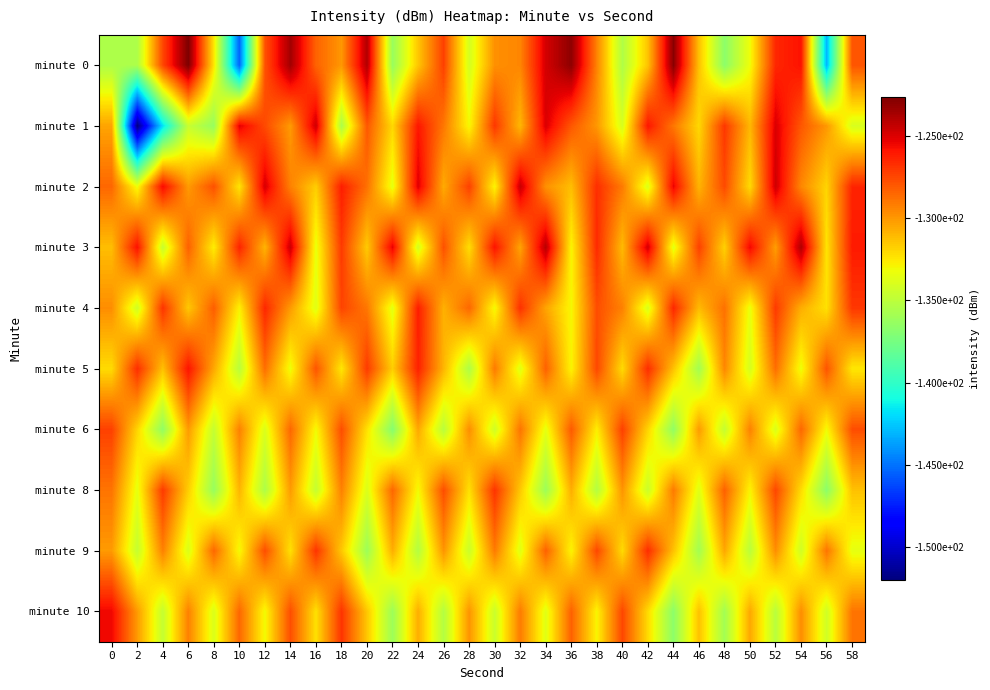

Reading right to left, what are all the values shown in this chart?

minute 0: 58=-127.9	56=-143.0	54=-125.9	52=-126.5	50=-133.2	48=-136.7	46=-131.3	44=-122.9	42=-131.4	40=-135.4	38=-129.4	36=-123.0	34=-124.8	32=-129.5	30=-129.8	28=-134.1	26=-127.3	24=-131.5	22=-136.3	20=-123.9	18=-130.0	16=-128.4	14=-123.5	12=-127.9	10=-145.4	8=-132.4	6=-122.6	4=-127.5	2=-135.6	0=-135.5
minute 1: 58=-134.0	56=-130.0	54=-128.0	52=-125.0	50=-131.0	48=-127.0	46=-132.0	44=-129.0	42=-126.0	40=-134.0	38=-130.0	36=-128.0	34=-125.0	32=-131.0	30=-127.0	28=-133.0	26=-129.0	24=-126.0	22=-132.0	20=-128.0	18=-135.6	16=-124.7	14=-130.1	12=-127.6	10=-125.2	8=-136.3	6=-134.6	4=-141.8	2=-152.0	0=-130.4
minute 2: 58=-126.4	56=-131.9	54=-129.5	52=-124.7	50=-132.1	48=-127.6	46=-130.9	44=-125.4	42=-133.8	40=-129.1	38=-126.7	36=-131.2	34=-129.8	32=-124.5	30=-132.9	28=-127.3	26=-130.6	24=-125.1	22=-133.5	20=-128.8	18=-126.2	16=-131.7	14=-129.3	12=-124.9	10=-132.4	8=-127.8	6=-130.1	4=-125.6	2=-133.2	0=-128.5
minute 3: 58=-126.1	56=-132.4	54=-123.9	52=-130.2	50=-125.5	48=-131.8	46=-127.3	44=-133.6	42=-124.8	40=-131.1	38=-126.6	36=-132.9	34=-124.1	32=-130.4	30=-125.9	28=-132.2	26=-127.8	24=-134.1	22=-125.3	20=-131.6	18=-127.1	16=-133.4	14=-124.6	12=-130.9	10=-126.4	8=-132.7	6=-128.3	4=-134.6	2=-125.8	0=-131.2
minute 4: 58=-127.0	56=-132.3	54=-130.7	52=-127.1	50=-133.4	48=-128.8	46=-131.1	44=-126.5	42=-133.9	40=-129.3	38=-127.7	36=-133.0	34=-130.4	32=-126.8	30=-133.1	28=-128.5	26=-130.8	24=-126.2	22=-133.6	20=-129.0	18=-127.4	16=-133.7	14=-130.1	12=-126.5	10=-132.8	8=-128.2	6=-131.5	4=-126.9	2=-134.3	0=-129.7
minute 5: 58=-132.5	56=-127.9	54=-133.3	52=-128.7	50=-134.1	48=-129.5	46=-135.9	44=-131.3	42=-126.7	40=-132.1	38=-127.5	36=-132.9	34=-128.3	32=-133.7	30=-129.1	28=-135.5	26=-130.9	24=-126.3	22=-131.7	20=-127.1	18=-132.5	16=-127.9	14=-133.3	12=-128.7	10=-135.1	8=-130.5	6=-125.9	4=-131.3	2=-126.7	0=-132.1
minute 6: 58=-127.7	56=-133.1	54=-128.5	52=-133.9	50=-129.3	48=-134.7	46=-130.1	44=-136.5	42=-131.9	40=-127.3	38=-132.7	36=-128.1	34=-133.5	32=-128.9	30=-134.3	28=-129.7	26=-135.1	24=-130.5	22=-136.9	20=-132.3	18=-127.7	16=-133.1	14=-128.5	12=-133.9	10=-129.3	8=-134.7	6=-130.1	4=-136.5	2=-131.9	0=-127.3
minute 8: 58=-131.3	56=-136.7	54=-132.1	52=-127.5	50=-132.9	48=-128.3	46=-133.7	44=-129.1	42=-134.5	40=-129.9	38=-135.3	36=-130.7	34=-136.1	32=-131.5	30=-126.9	28=-132.3	26=-127.7	24=-133.1	22=-128.5	20=-133.9	18=-129.3	16=-134.7	14=-130.1	12=-135.5	10=-130.9	8=-136.3	6=-131.7	4=-127.1	2=-133.5	0=-128.9
minute 9: 58=-133.5	56=-128.9	54=-134.3	52=-129.7	50=-135.1	48=-130.5	46=-135.9	44=-131.3	42=-126.7	40=-132.1	38=-127.5	36=-132.9	34=-128.3	32=-133.7	30=-129.1	28=-134.5	26=-129.9	24=-135.3	22=-130.7	20=-136.1	18=-131.5	16=-126.9	14=-132.3	12=-127.7	10=-133.1	8=-128.5	6=-133.9	4=-129.3	2=-134.7	0=-130.1
minute 10: 58=-128.9	56=-134.3	54=-129.7	52=-135.1	50=-130.5	48=-135.9	46=-131.3	44=-136.7	42=-132.1	40=-127.5	38=-132.9	36=-128.3	34=-133.7	32=-129.1	30=-134.5	28=-129.9	26=-135.3	24=-130.7	22=-136.1	20=-131.5	18=-126.9	16=-132.3	14=-127.7	12=-133.1	10=-128.5	8=-133.9	6=-129.3	4=-134.7	2=-130.1	0=-125.5